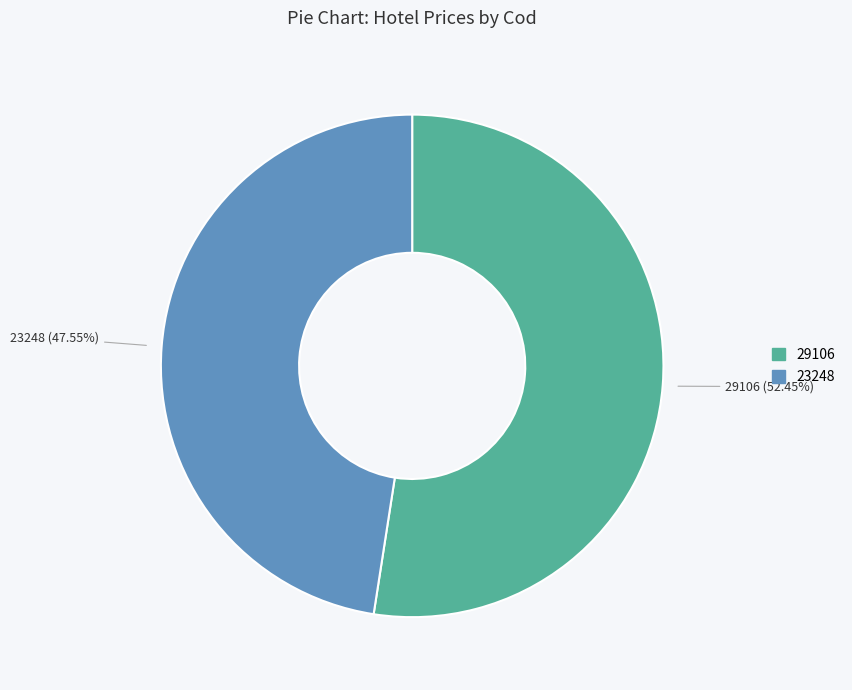

To the nearest percent, what percentage of the pie is 29106?

52%